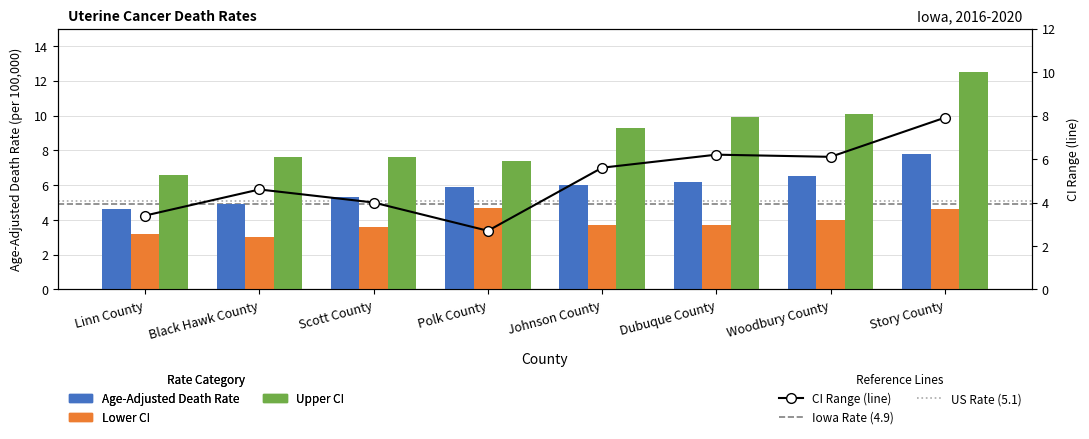

Reading right to left, list all the values displayed in this chart.

Age-Adjusted Death Rate: 7.8	6.5	6.2	6.0	5.9	5.3	4.9	4.6
Lower CI: 4.6	4.0	3.7	3.7	4.7	3.6	3.0	3.2
Upper CI: 12.5	10.1	9.9	9.3	7.4	7.6	7.6	6.6